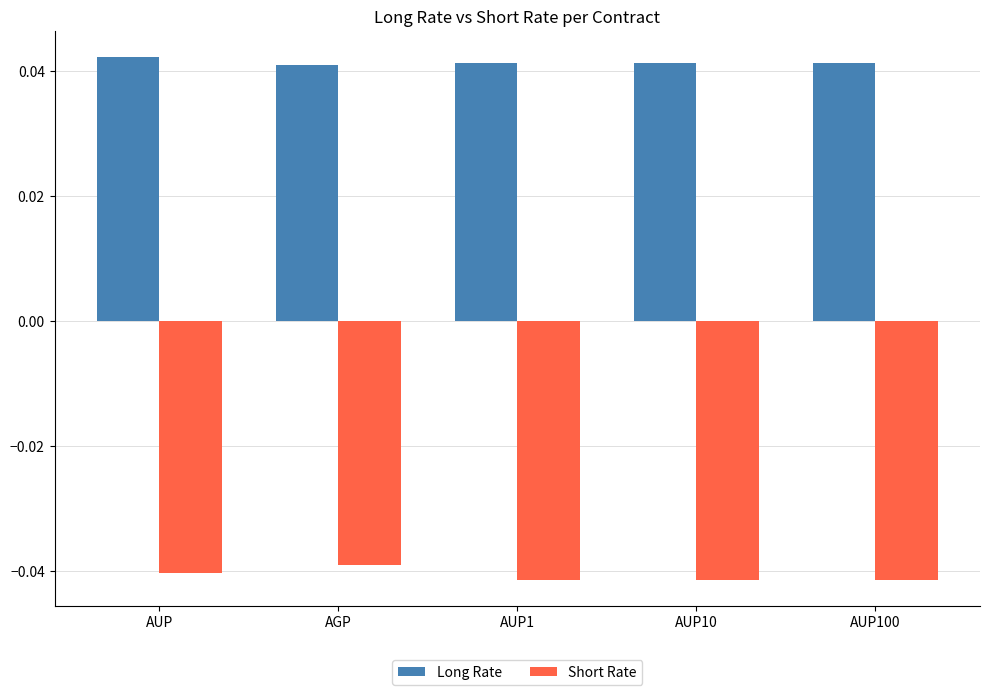

What is the sum of the Short Rate values at AUP10 and AUP1?

-0.1